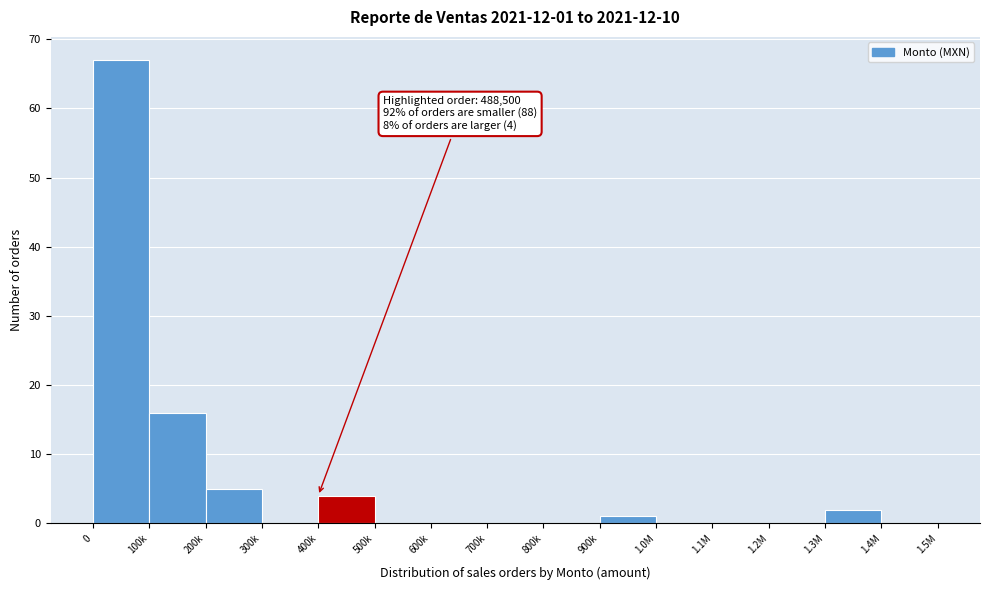

Reading right to left, what are all the values shown in this chart?

1.4M=0	1.3M=2	1.2M=0	1.1M=0	1.0M=0	900k=1	800k=0	700k=0	600k=0	500k=0	400k=4	300k=0	200k=5	100k=16	0=67